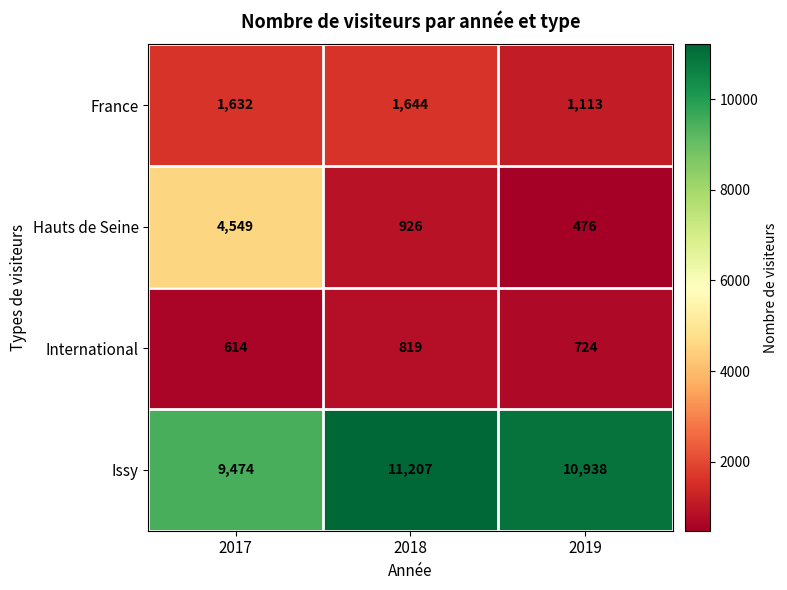

How many data points does each series have?

3